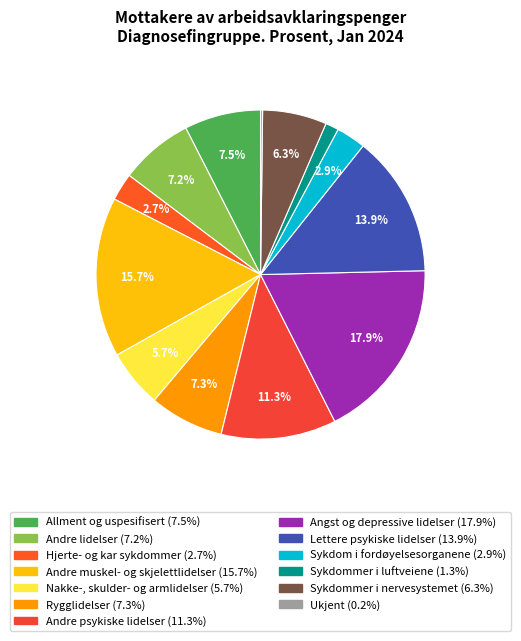

What is the change in value from Lettere psykiske lidelser to Sykdommer i nervesystemet?

-7.6